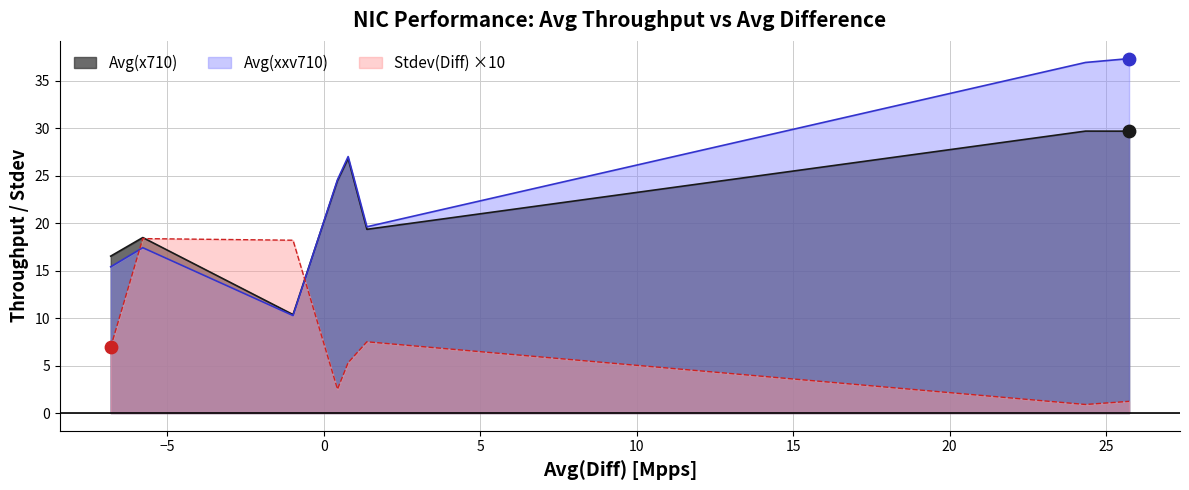

Which series has the widest spread of Y values?

Avg(xxv710)